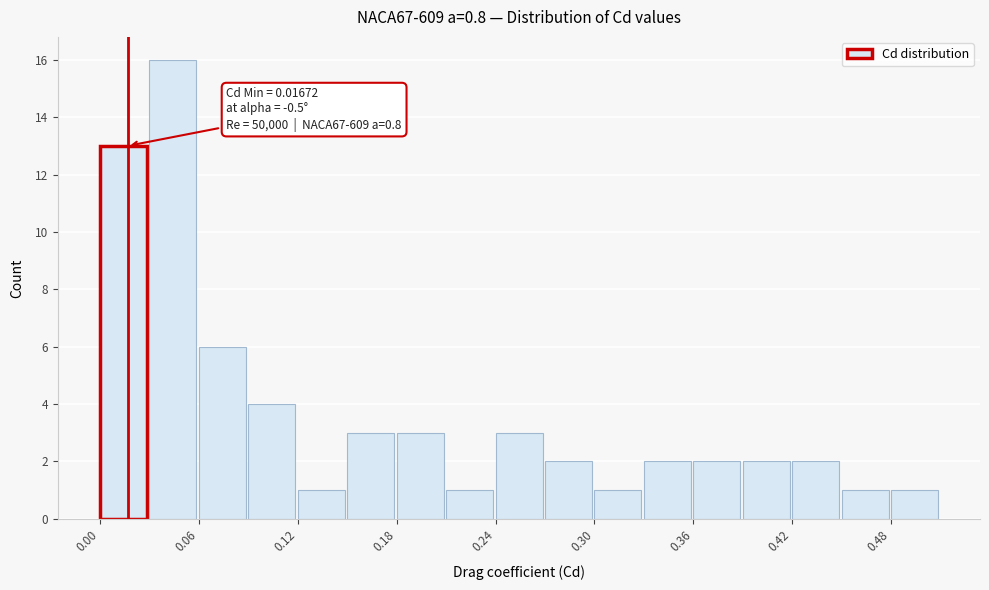

Read against the x-axis, roughly where is the centre of the tallest bar?

0.04